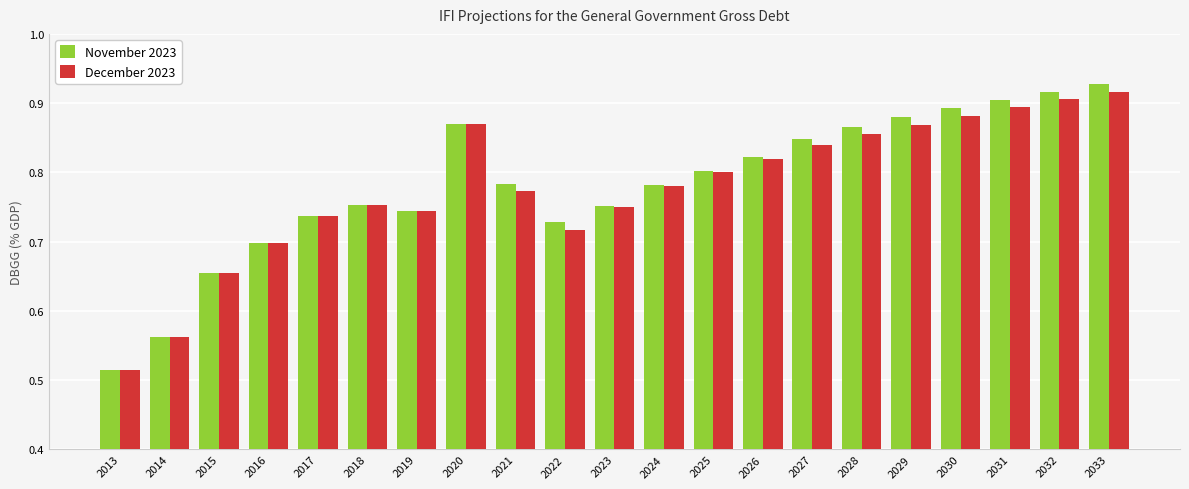

Between 2014 and 2026, which series saw the biggest shift?

November 2023